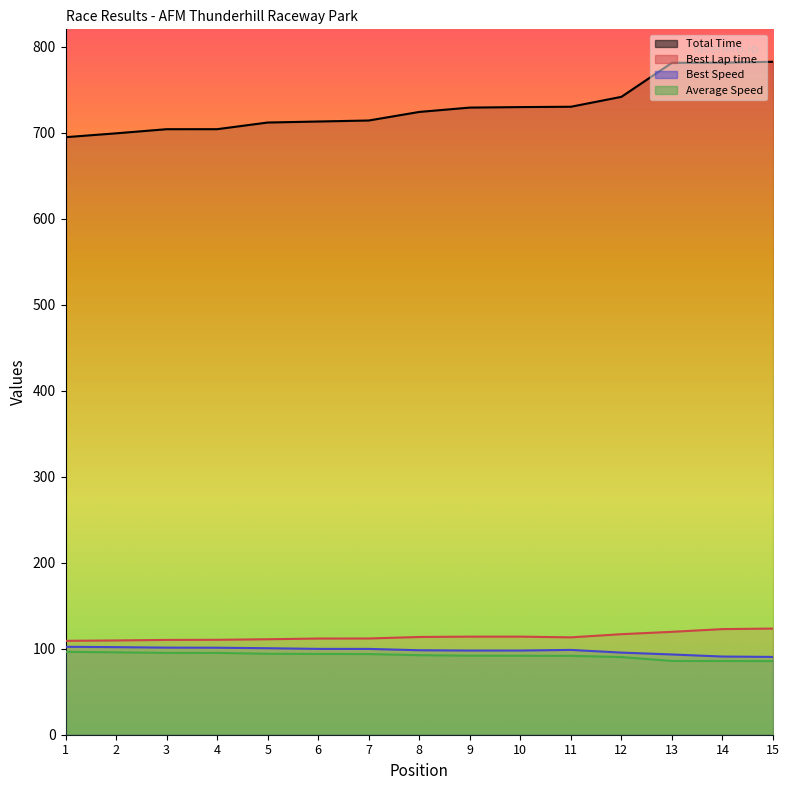

Does the chart have visible grid lines?

No